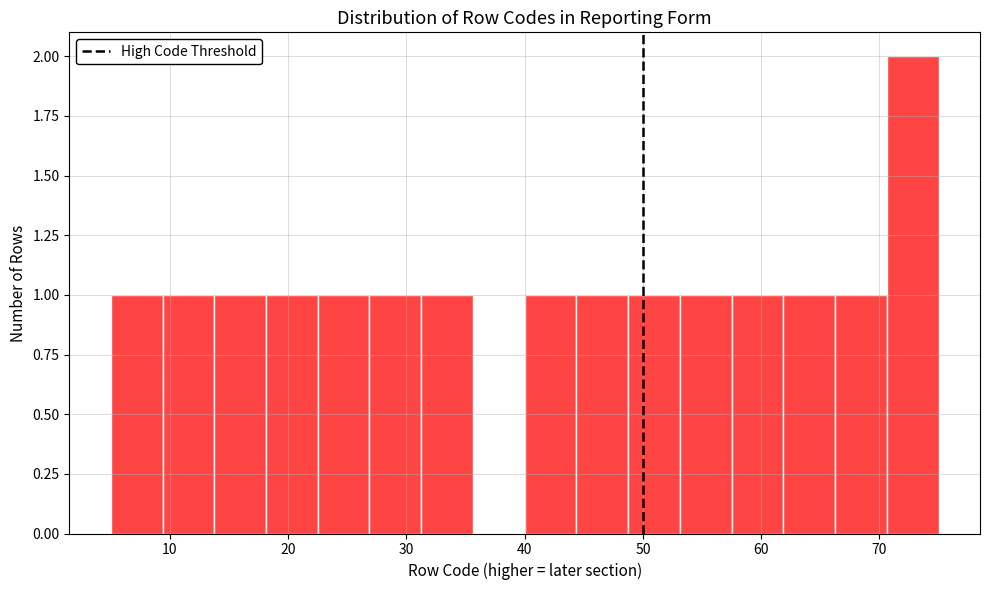

Reading left to right, list every bar in this chart as the range it spans on the x-axis followed by its height. Neither the bar edges nor the heights are printed on the chart, so give them approximately, as read against the axes.

5 to 9: 1
9 to 14: 1
14 to 18: 1
18 to 23: 1
23 to 27: 1
27 to 31: 1
31 to 36: 1
36 to 40: 0
40 to 44: 1
44 to 49: 1
49 to 53: 1
53 to 58: 1
58 to 62: 1
62 to 66: 1
66 to 71: 1
71 to 75: 2